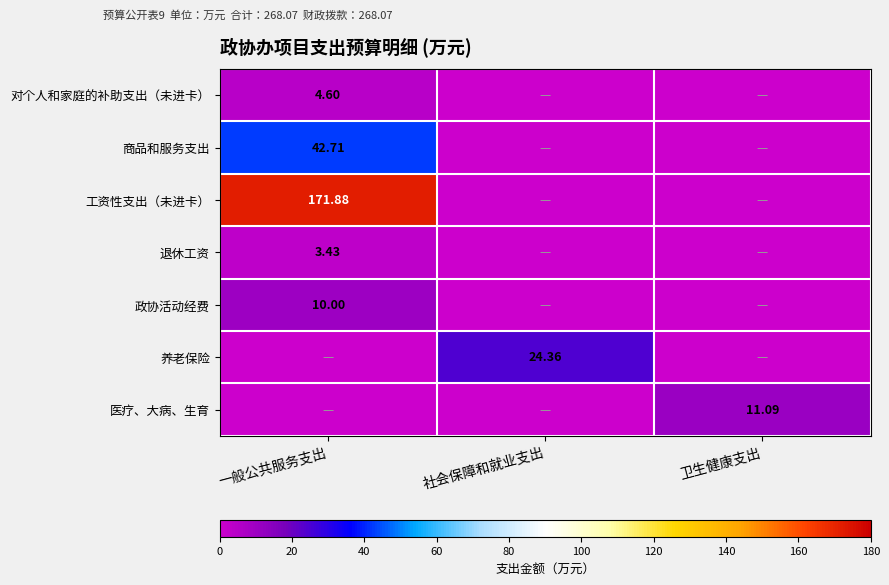

What is the difference between the highest and lowest values at 社会保障和就业支出?

24.4